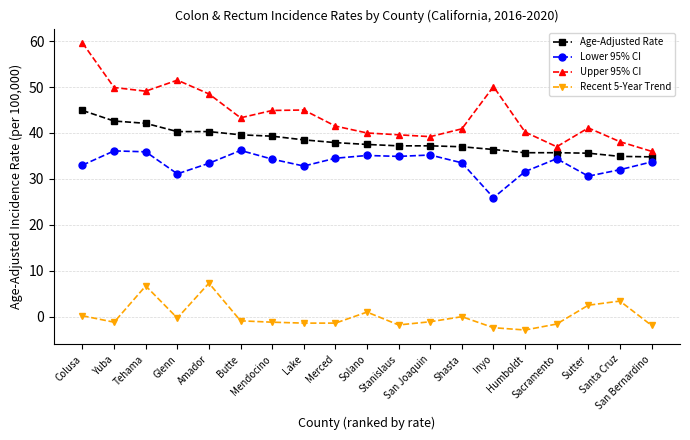

What position from the left is Solano?

10